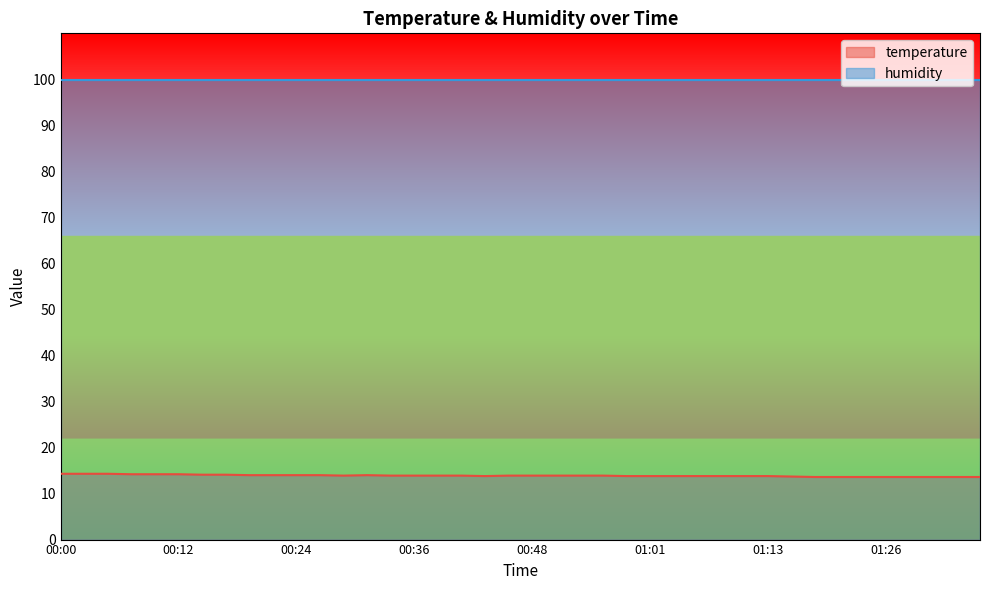

At which category does the data reach its first local peak?

00:31